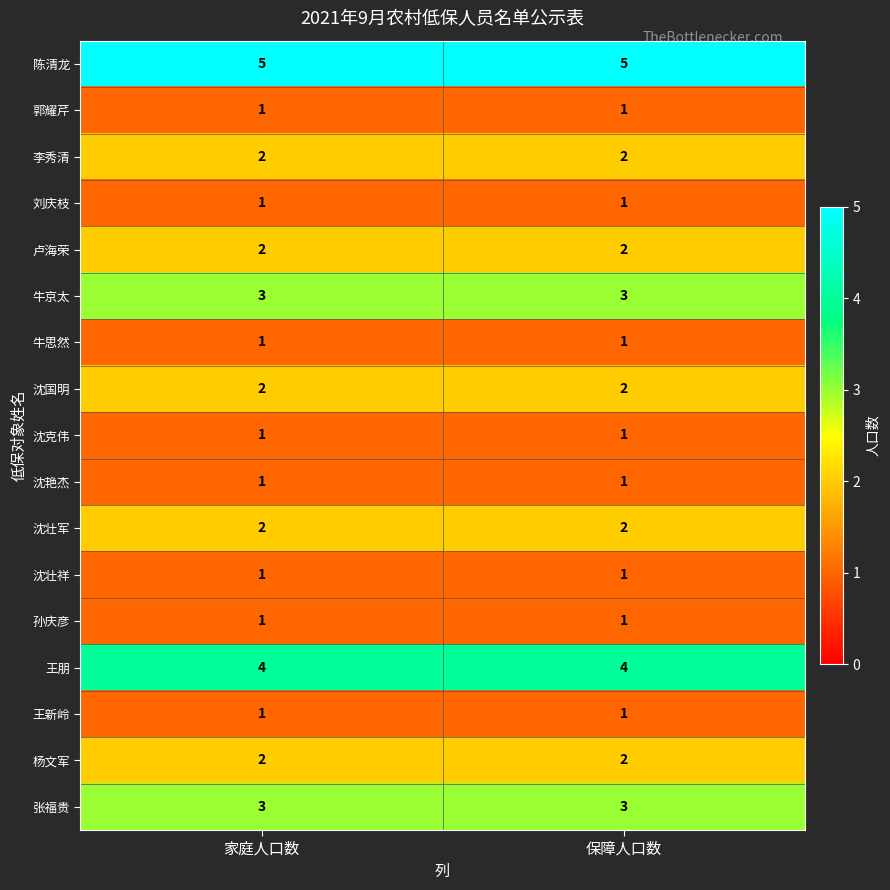

Is it true that 陈清龙 equals 5 at 家庭人口数?

True